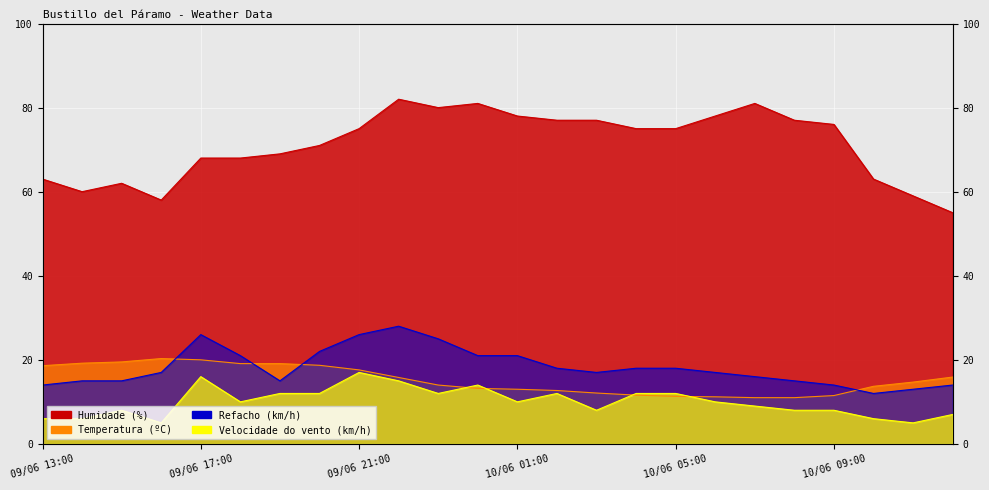

What are all the series names shown in the legend?

Temperatura (ºC), Humidade (%), Velocidade do vento (km/h), Refacho (km/h)